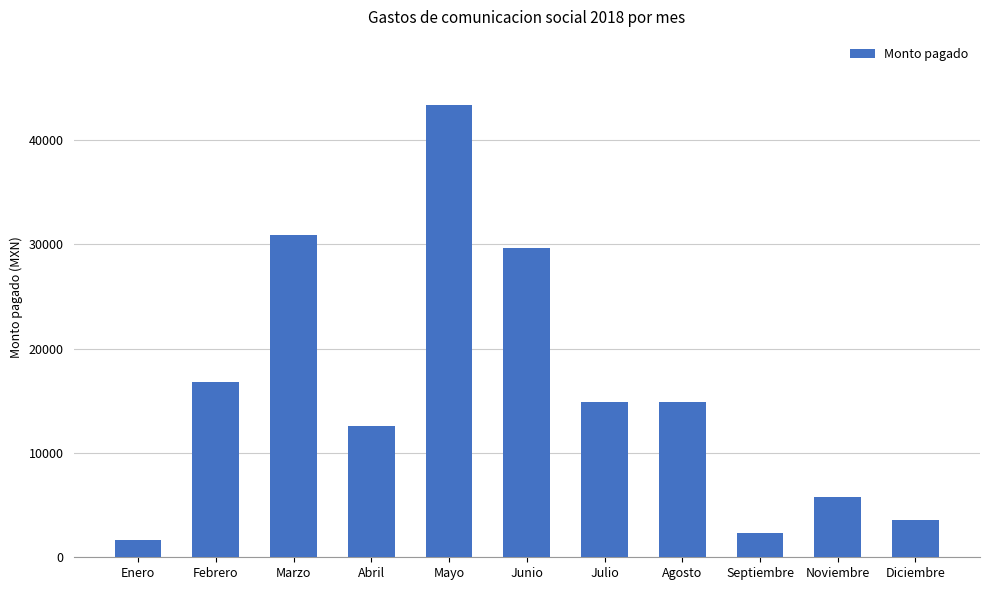

What is the difference between the second highest and minimum values?

29184.0